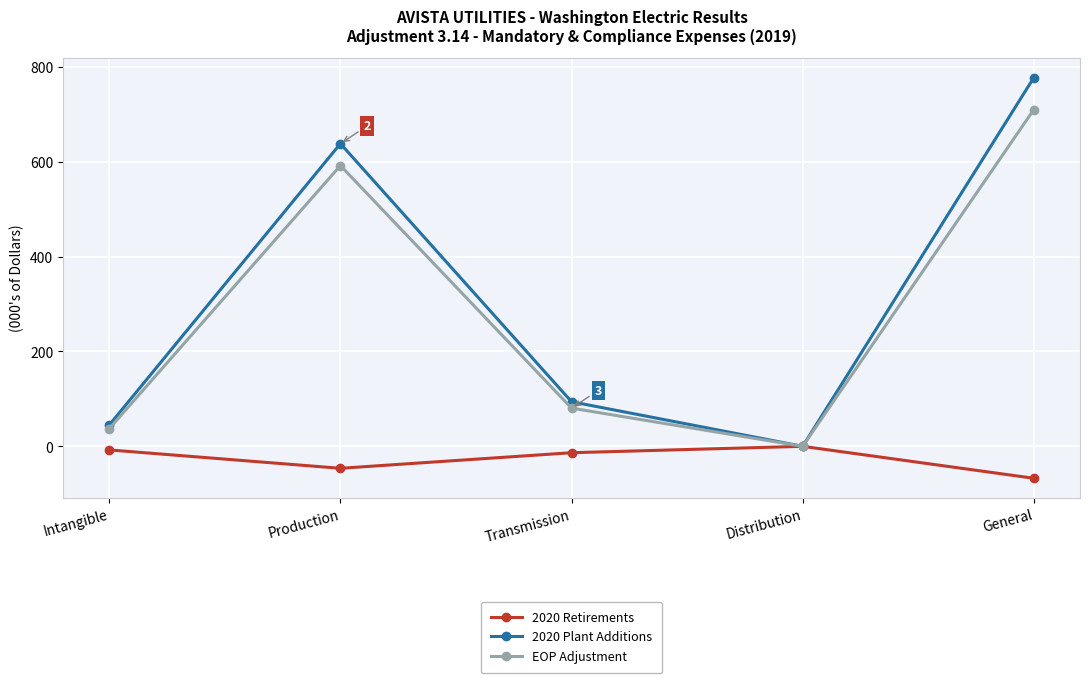

True or false: 2020 Retirements has a value of 0.0 at Distribution.

True